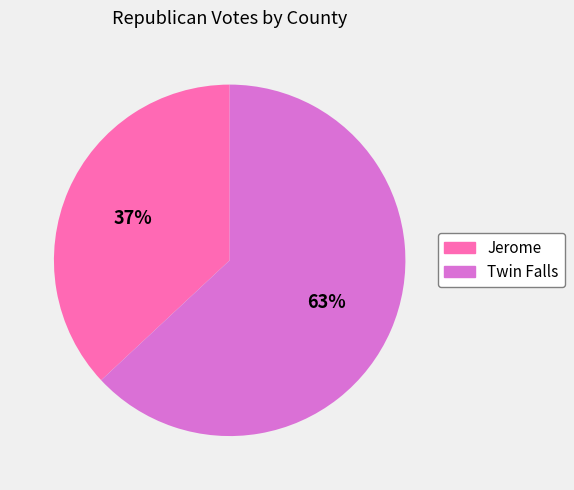

Combined, do Jerome and Twin Falls account for over 50%?

Yes